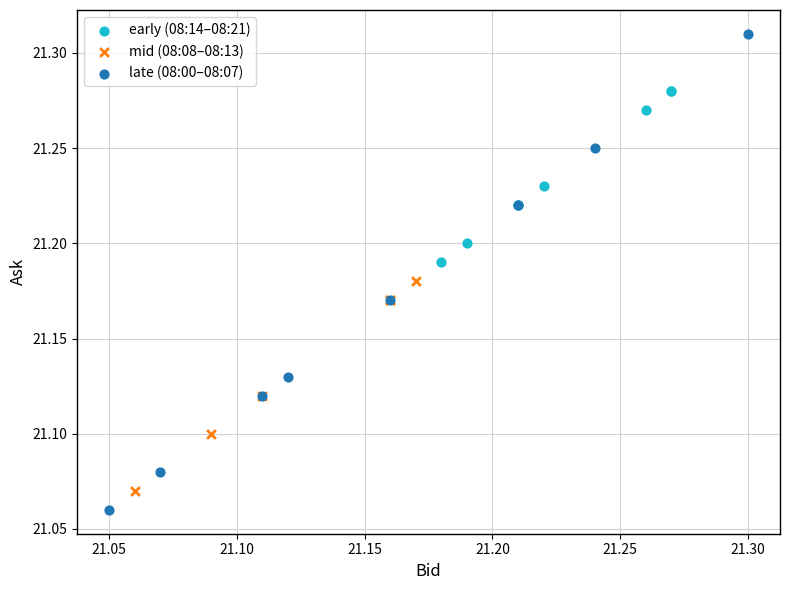

Which series contains the highest Y value?

late (08:00–08:07)